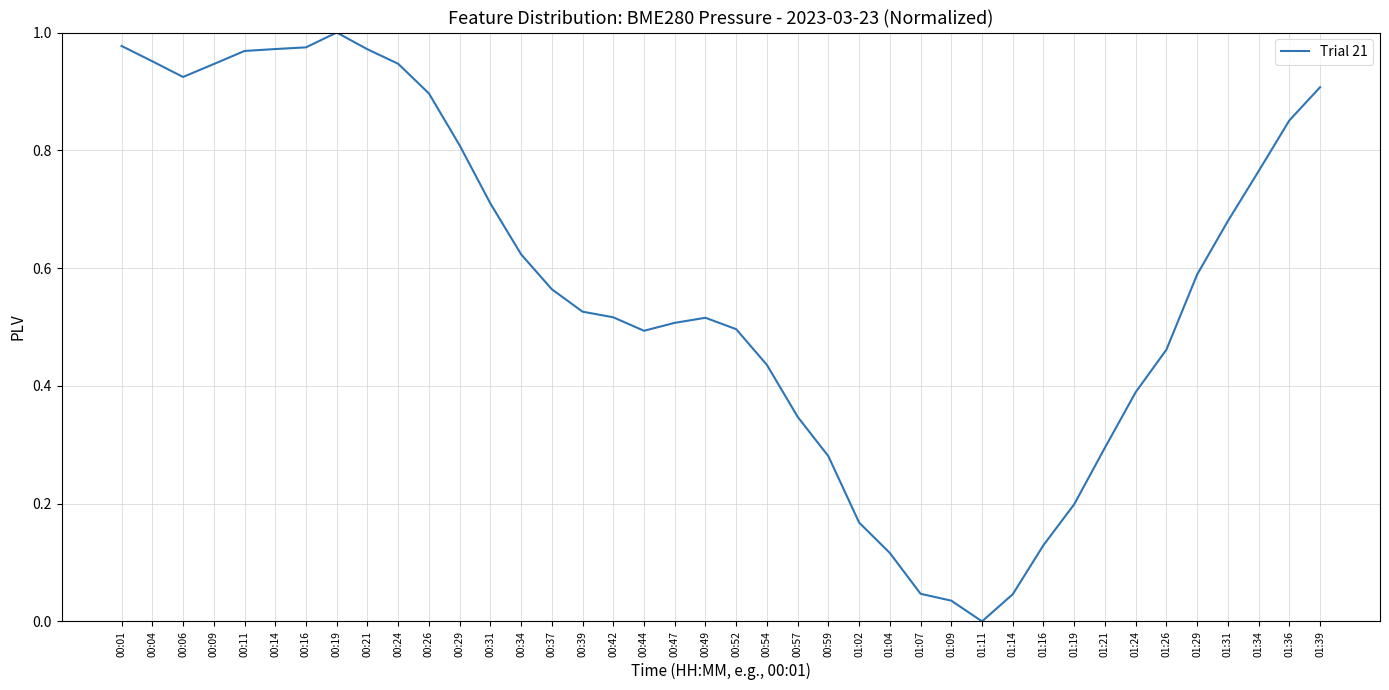

How many values exceed 0?

39